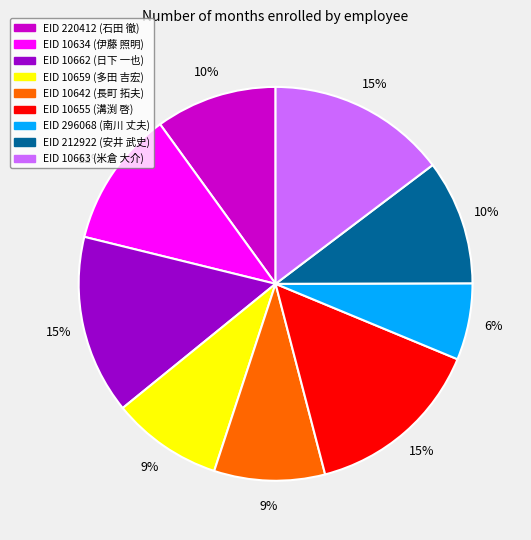

To the nearest percent, what is the average slice percentage?

11%